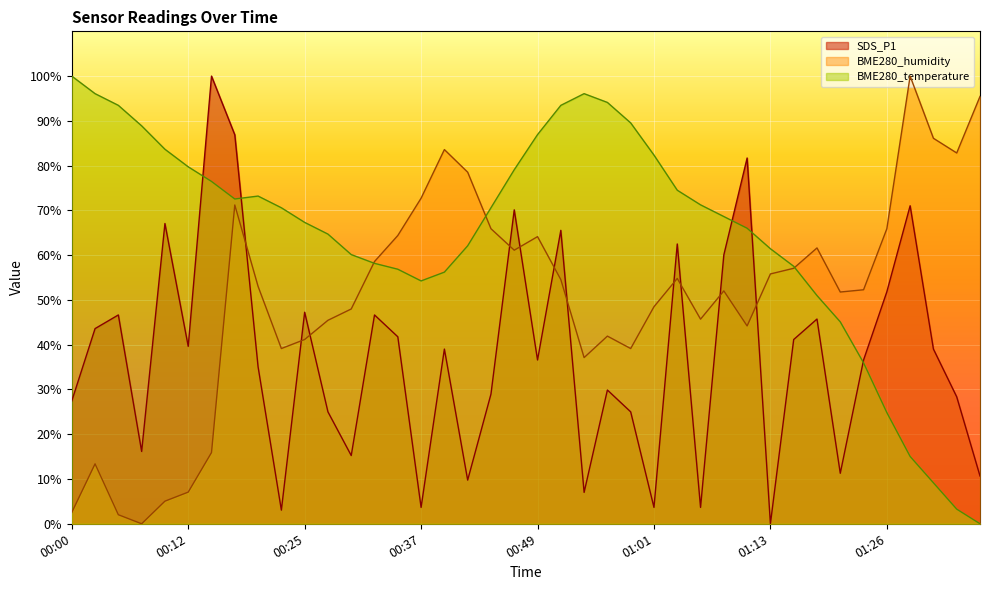

At which label does BME280_humidity reach its peak?

01:28